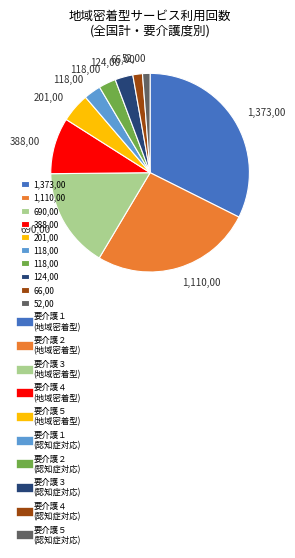

Does any single category account for the majority?

No